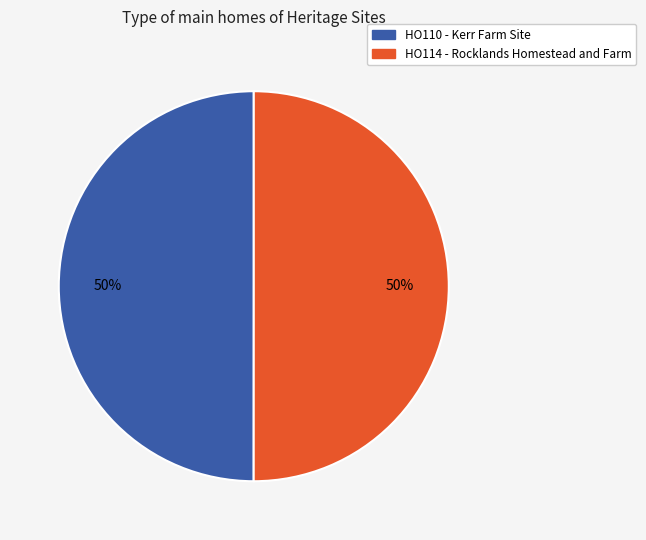

Count the number of slices in the pie.

2